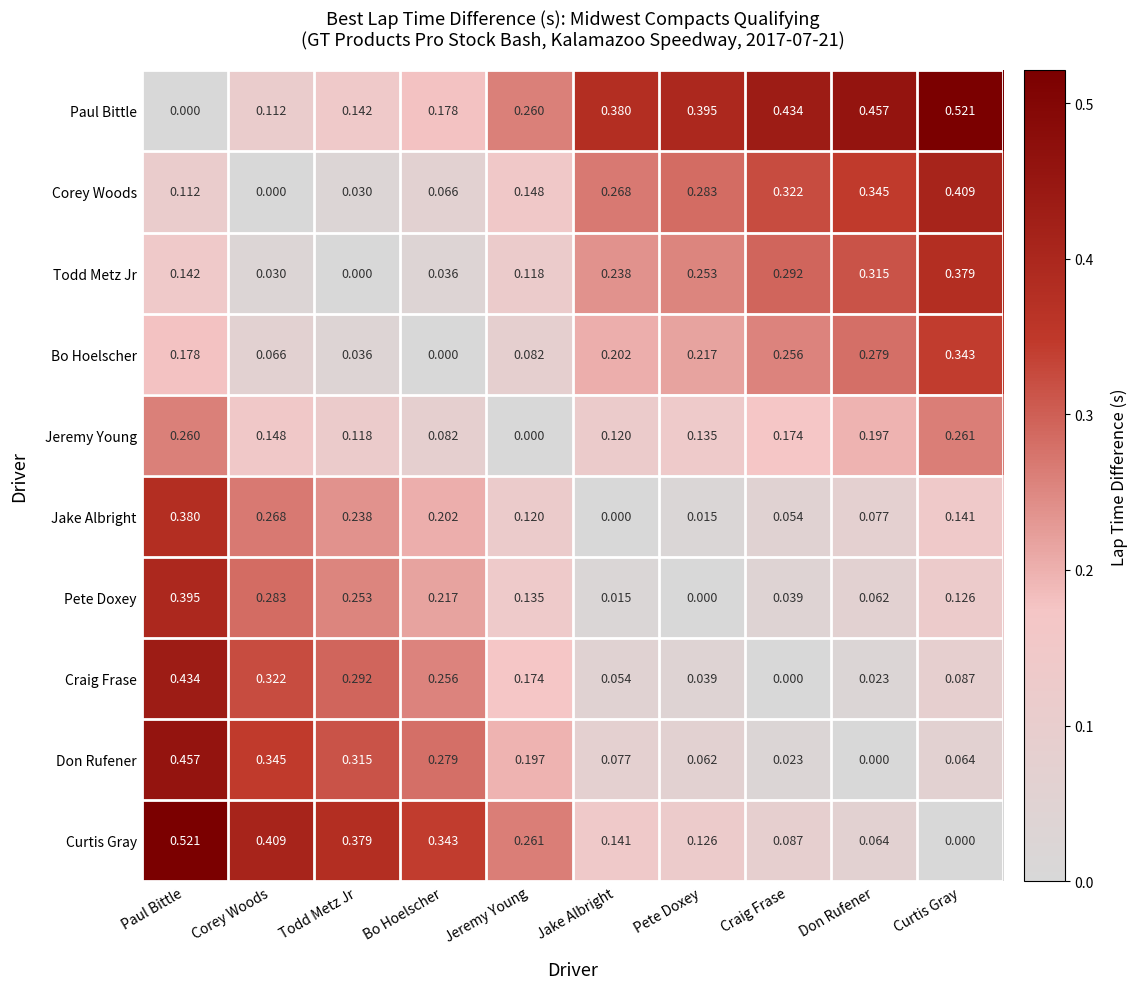

Is the value of Don Rufener at Jeremy Young greater than the value of Pete Doxey at Paul Bittle?

No